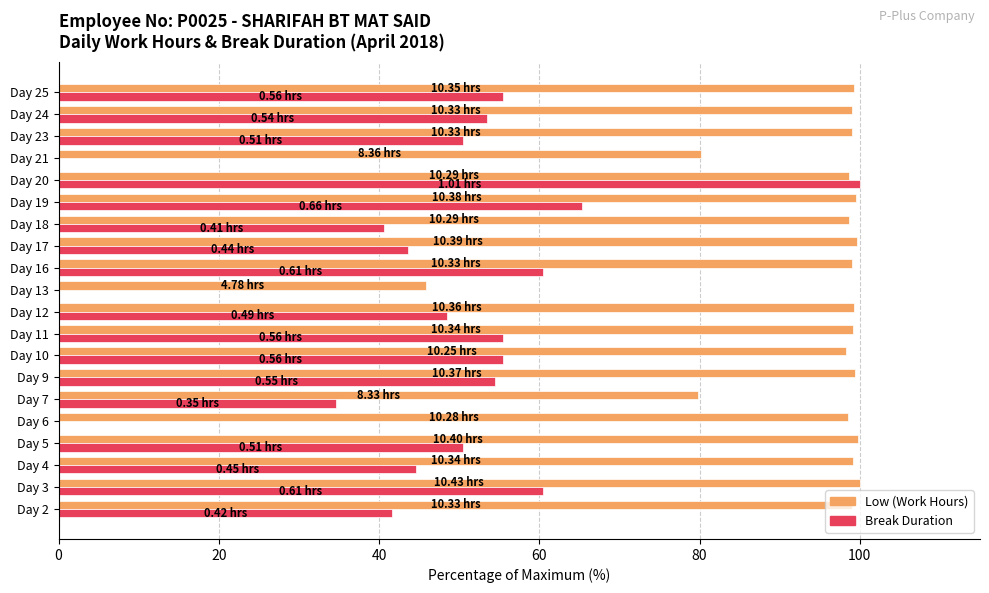

What is the sum of the Break Duration values at Day 18 and Day 5?

91.1